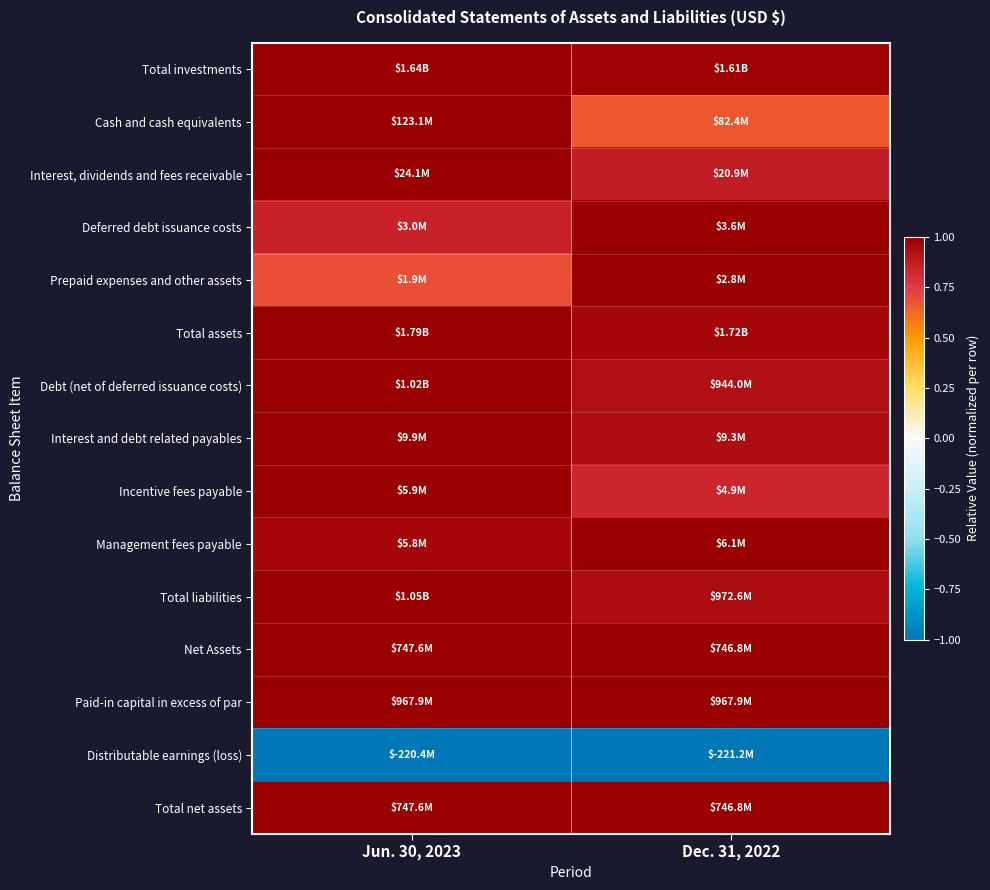

What is the smallest value displayed?

-1.0